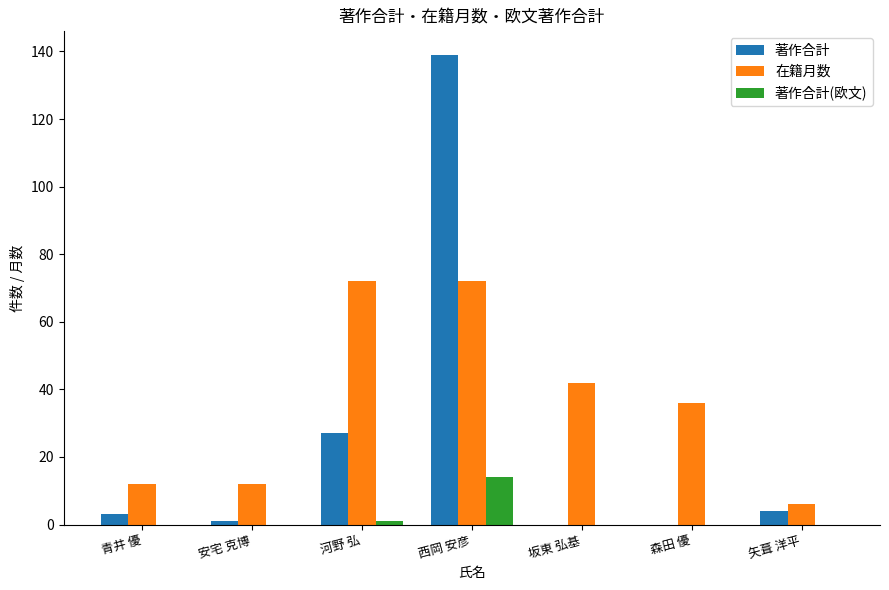

Is it true that 著作合計 equals 0 at 坂東 弘基?

True